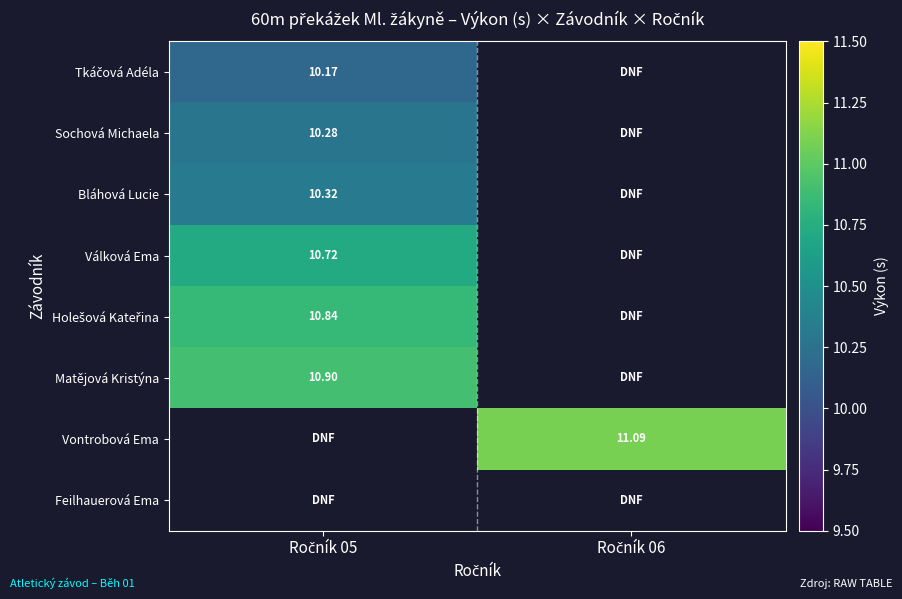

Which series has the largest range (max minus min)?

Tkáčová Adéla